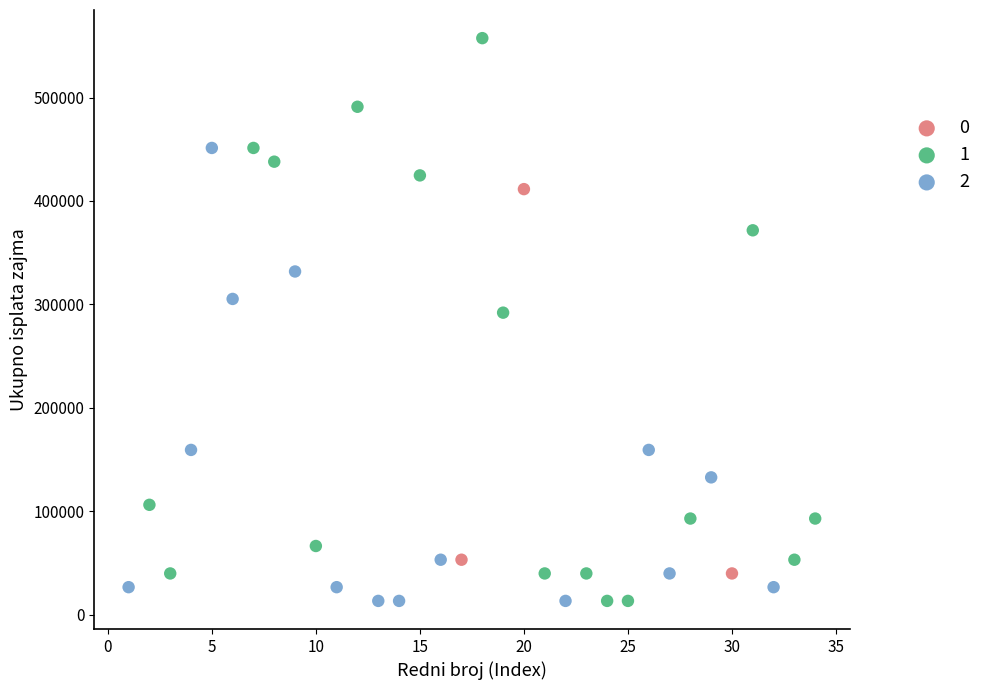

What are all the series names shown in the legend?

0, 1, 2